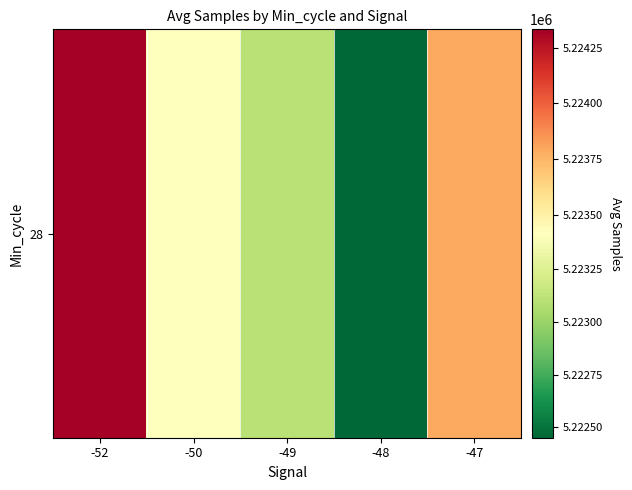

What is the change in value from -49 to -47?

+690.2